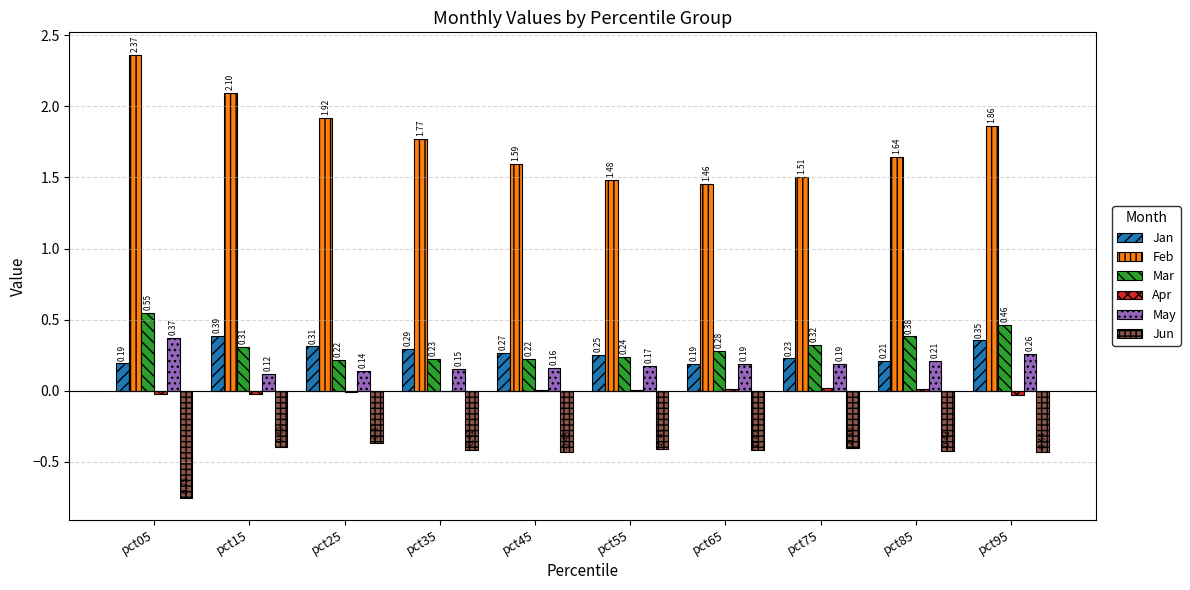

What is the total value across all series at pct15?

2.5